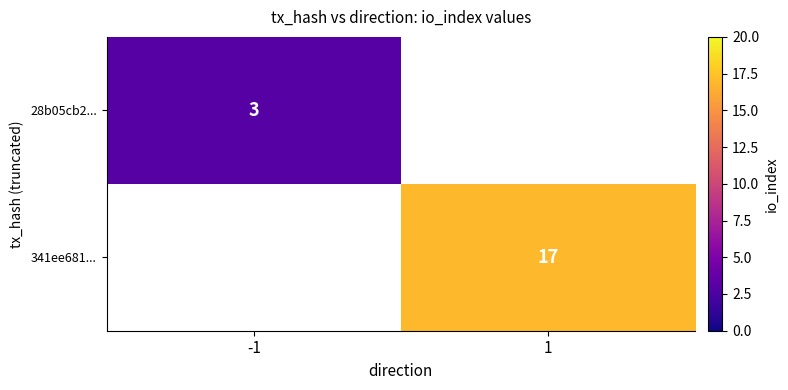

Is it true that 28b05cb2... equals 5 at -1?

False